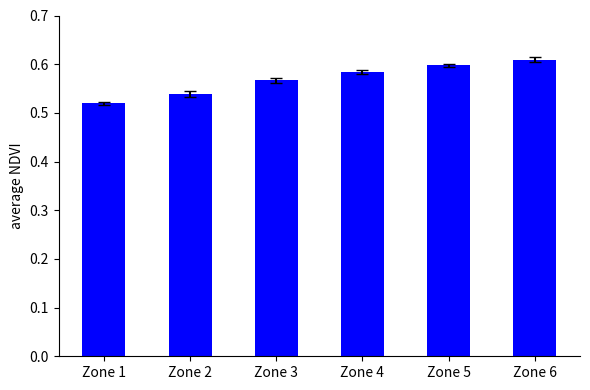

The chart shows a value of 0.8 at Zone 1. True or false?

False